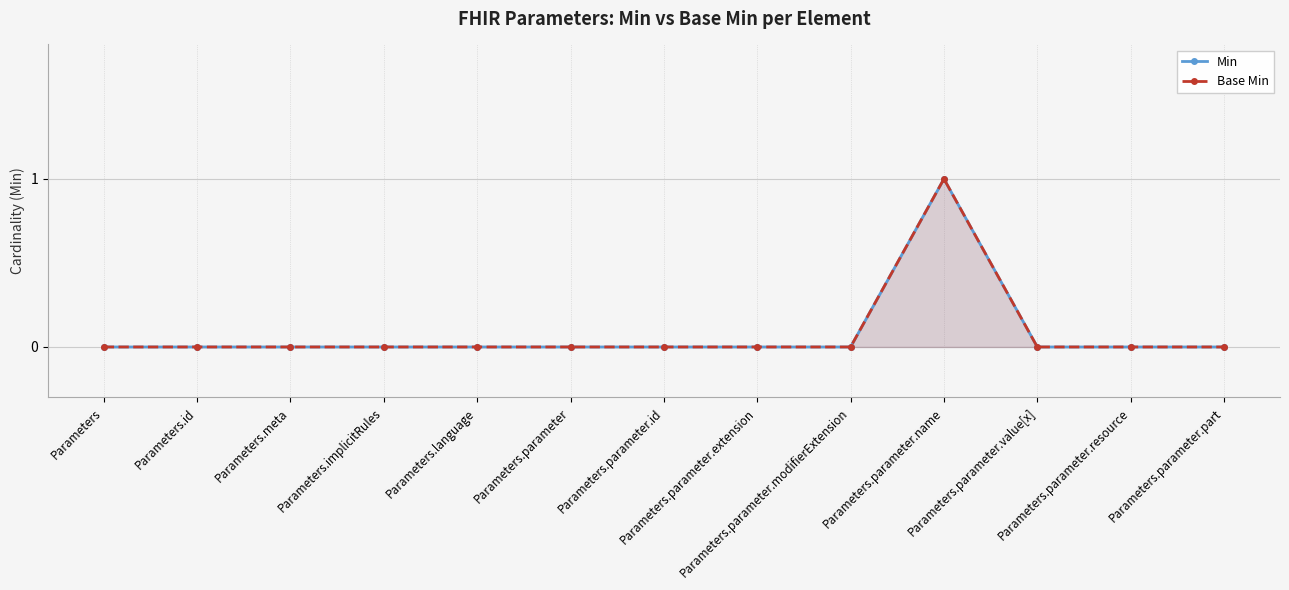

Between Parameters.parameter.part and Parameters.parameter.extension, which is larger?

Parameters.parameter.part